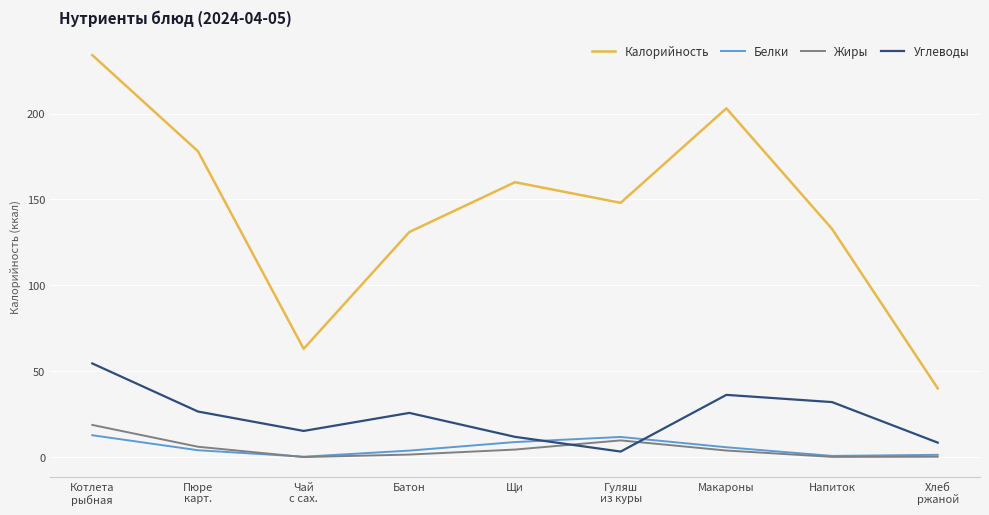

Which series has the largest total across all categories?

Калорийность